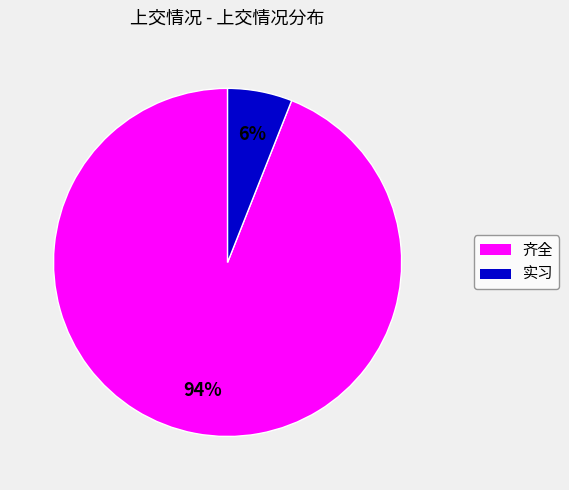

Is it true that 齐全 is 99% of the pie?

False